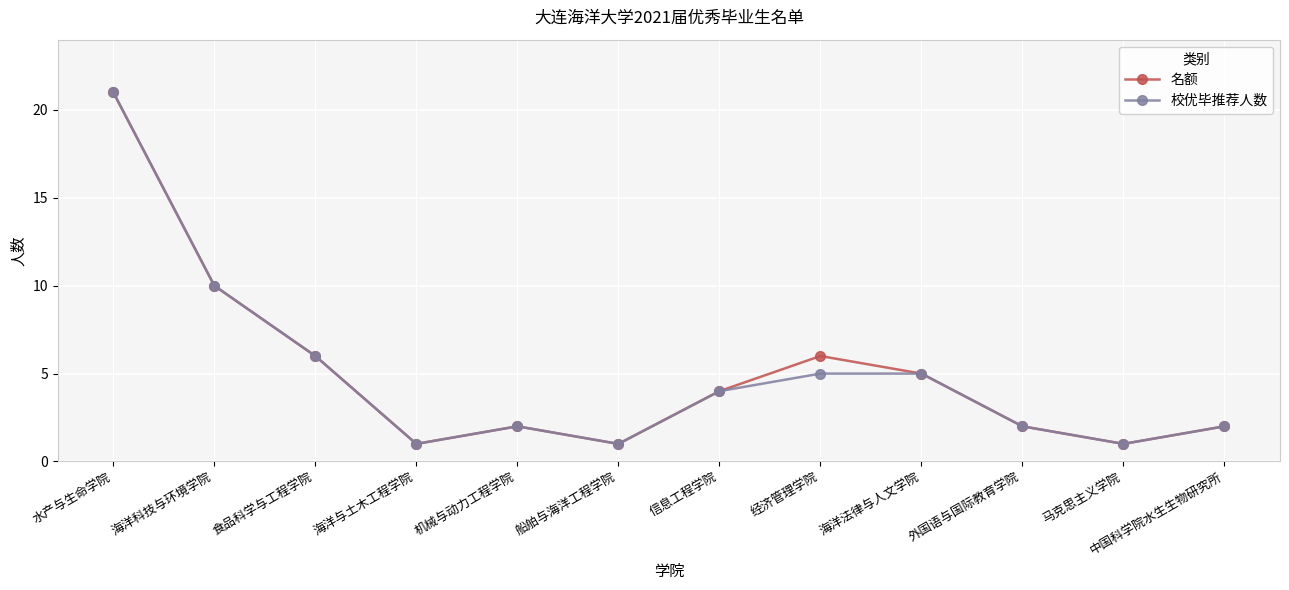

Is it true that 名额 equals 7 at 信息工程学院?

False